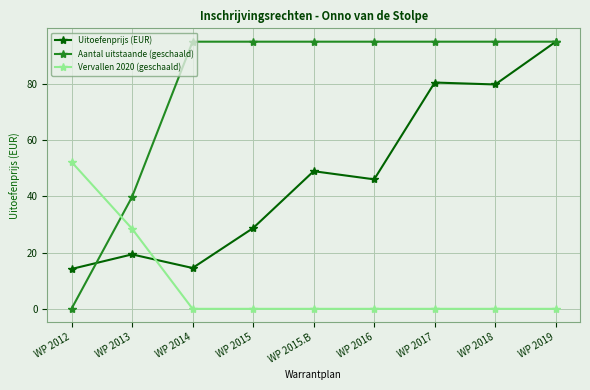

What is the difference between the highest and lowest values at WP 2015.B?

95.1